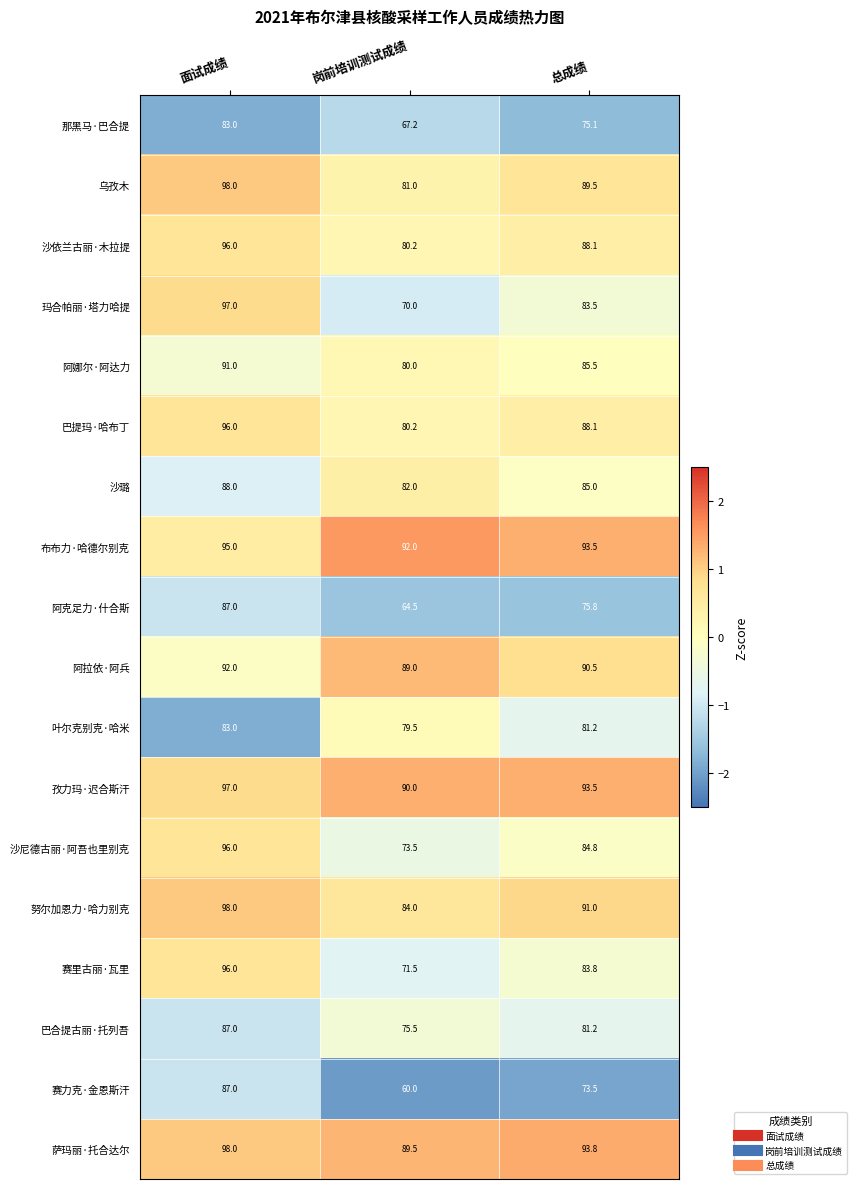

At which category is the sum across all series the highest?

面试成绩